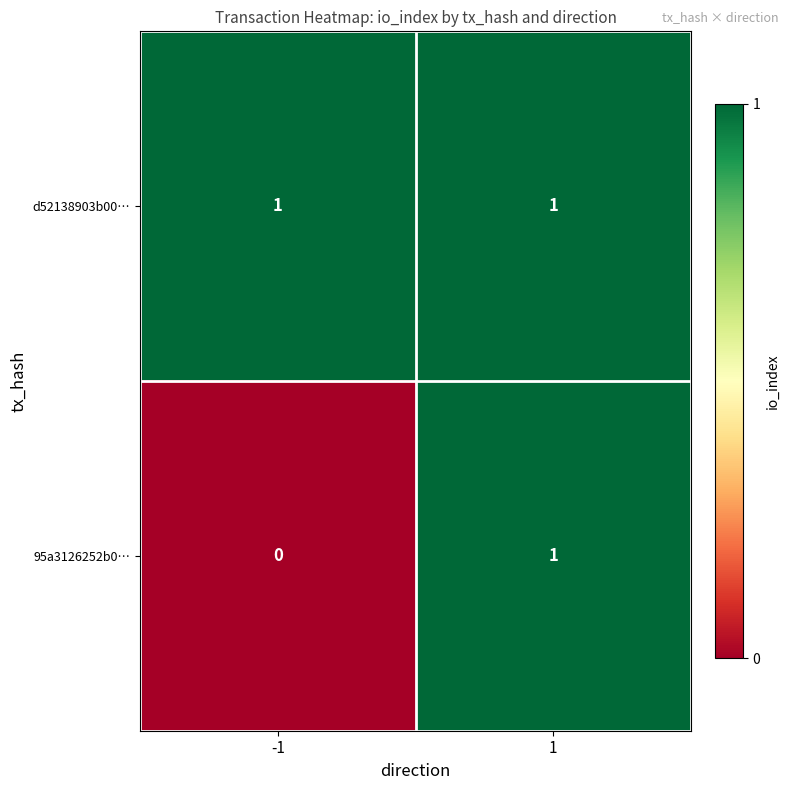

List the series in order of their overall mean, highest first.

d52138903b00…, 95a3126252b0…